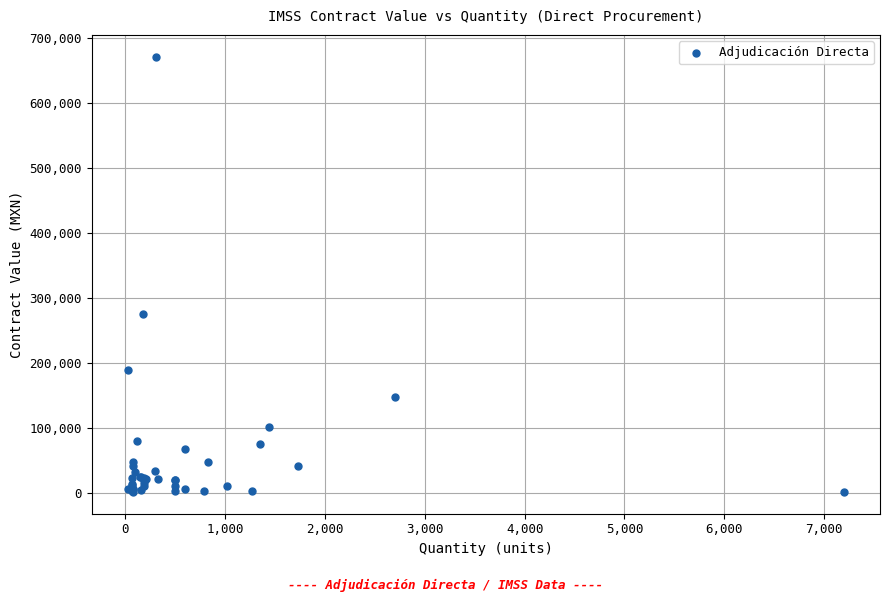

What Y value in the scatter plot is closest to 336130?

275400.0